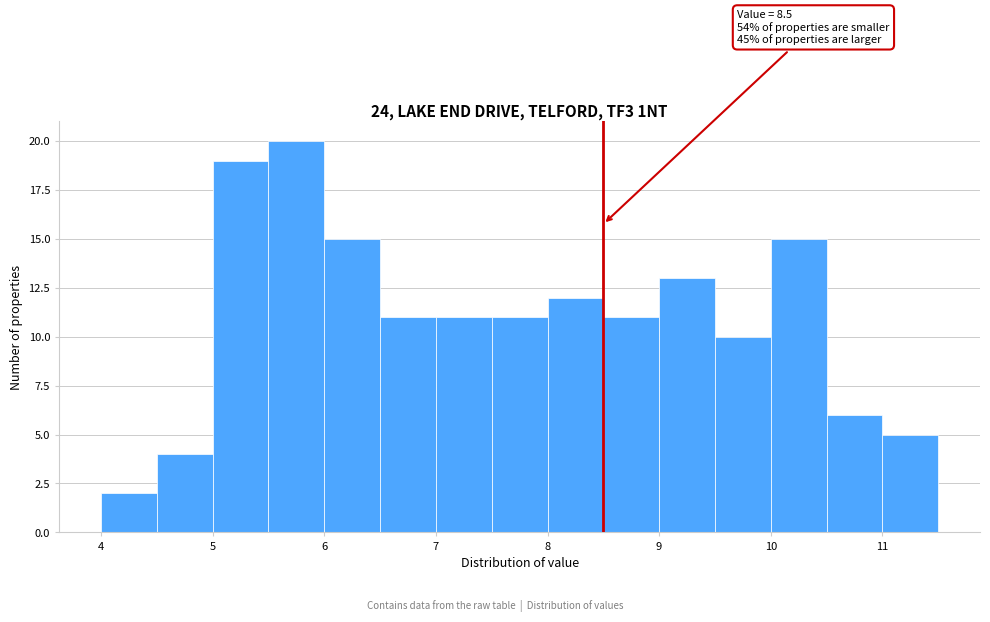

Which range on the x-axis has the tallest bar?

5.5 to 6.0